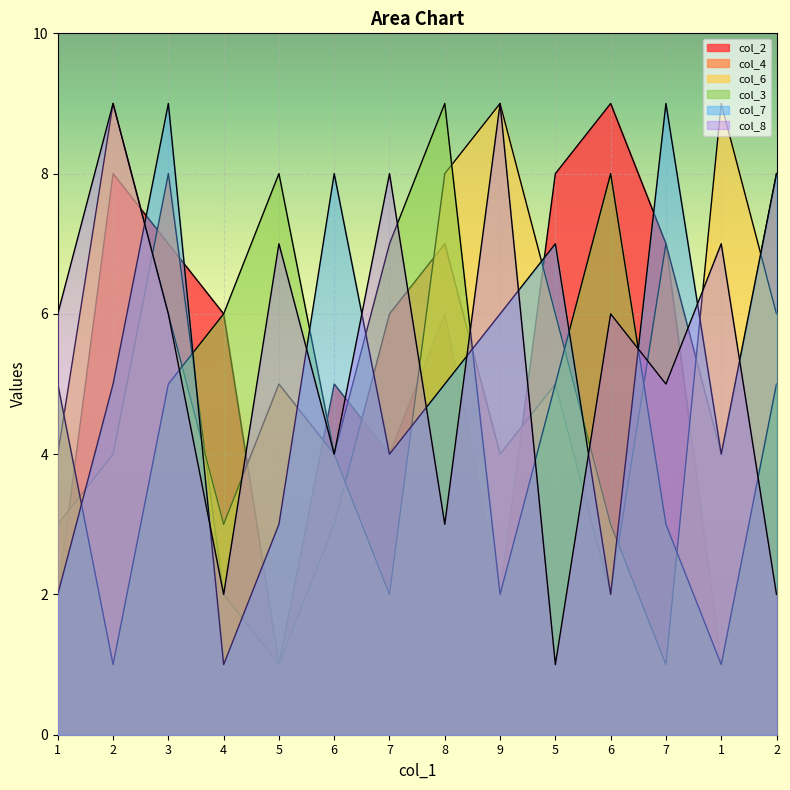

Between 5 and 6, which series saw the biggest shift?

col_7